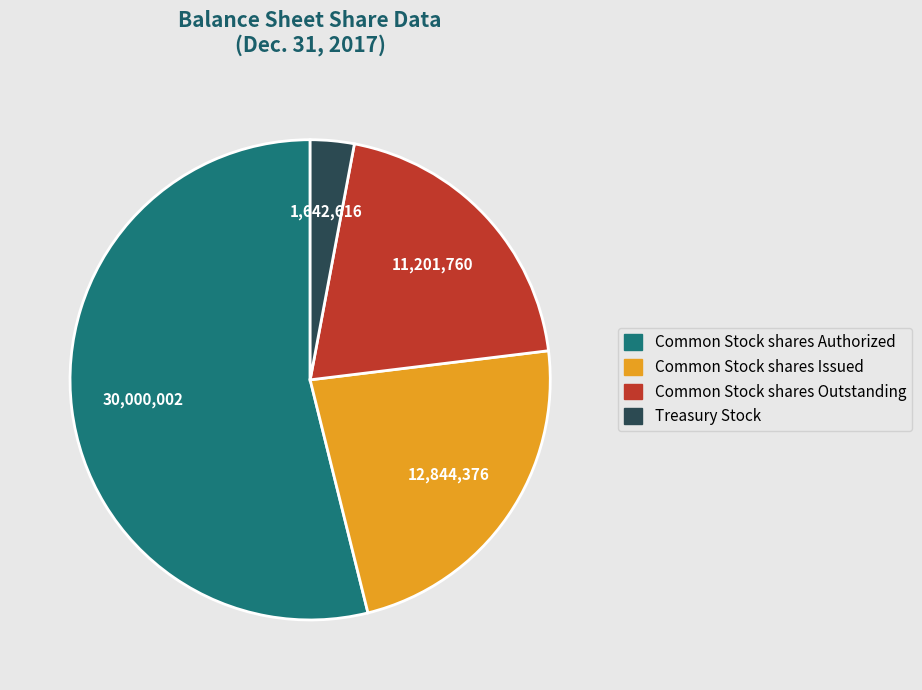

Does Common Stock shares Authorized represent more than half of the total?

Yes